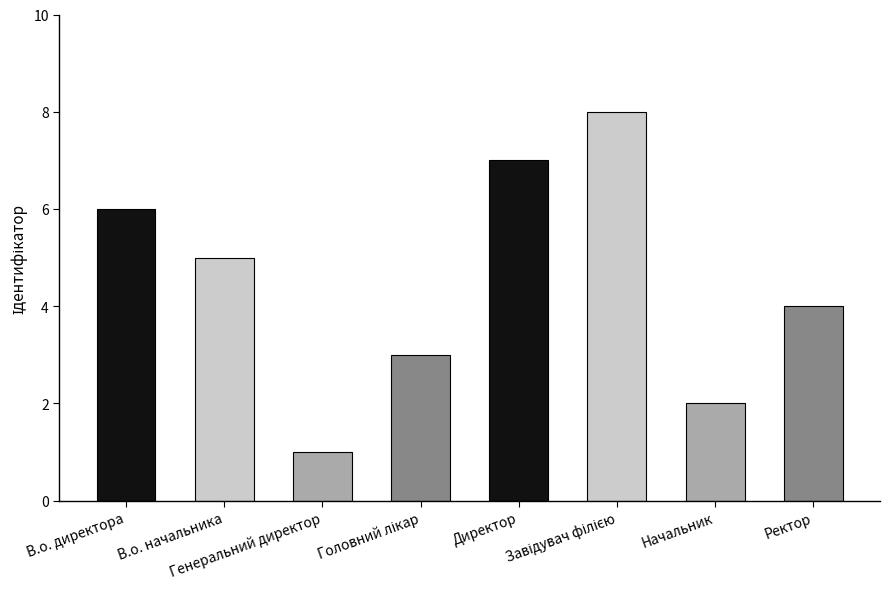

The chart shows a value of 6 at В.о. директора. True or false?

True